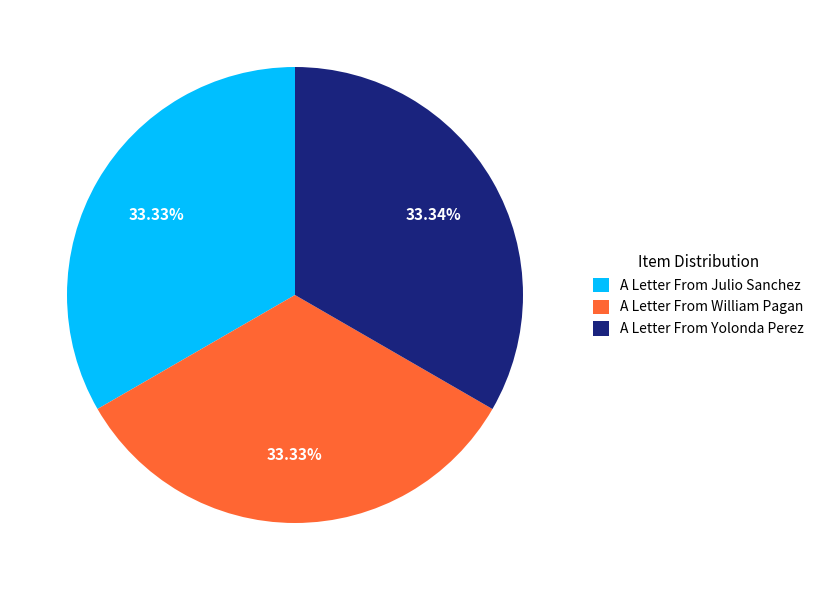

How many segments does this pie chart have?

3